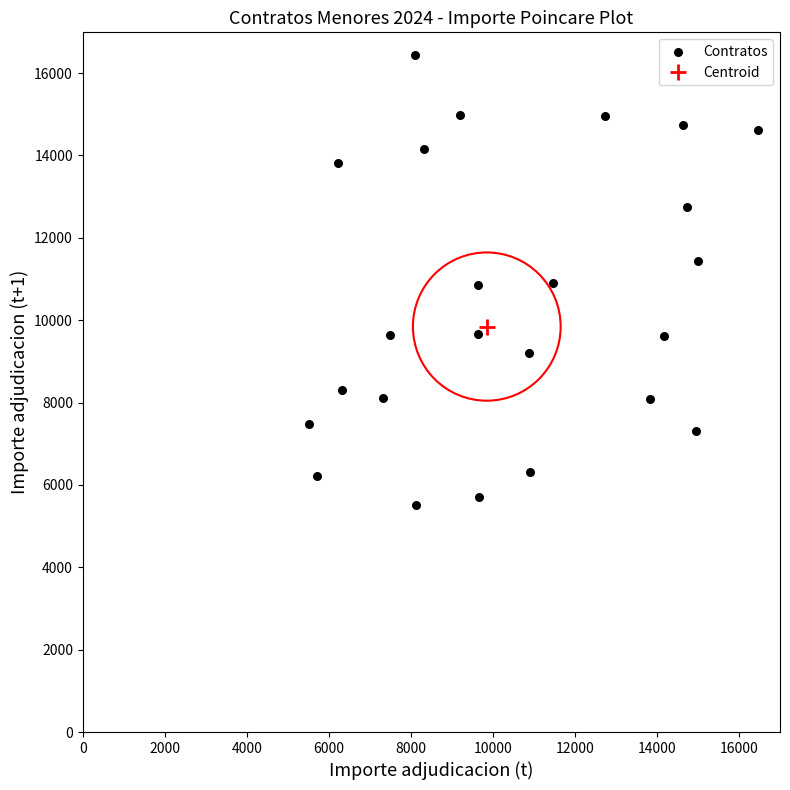

What is the range of X values (max minus min)?

10923.8